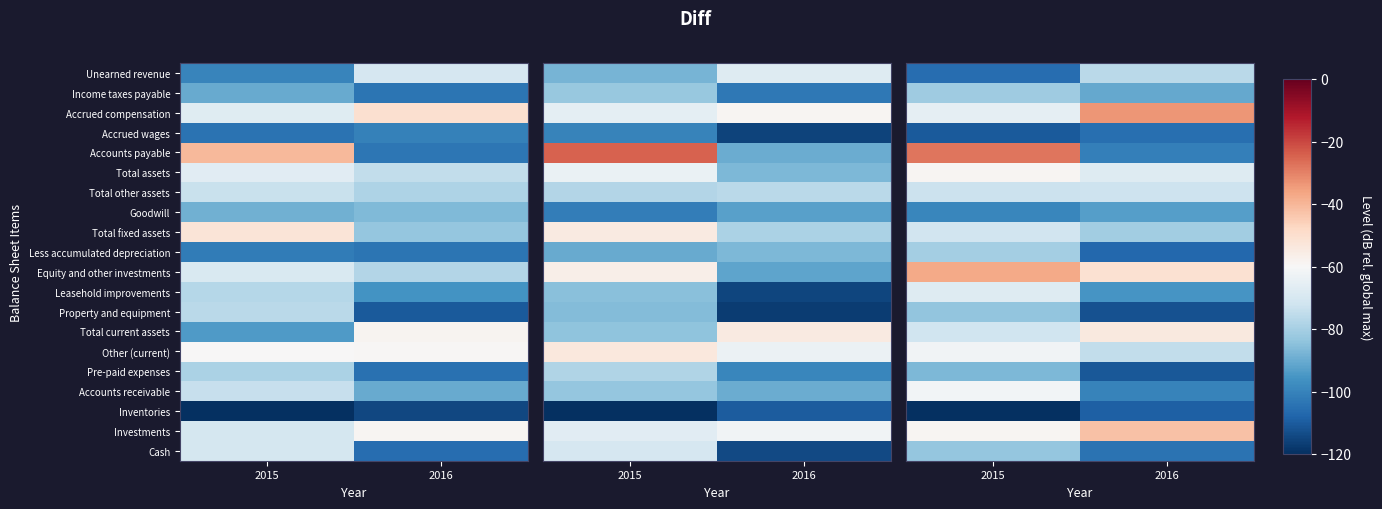

The value of Other (current) at 2015 is -17.1. True or false?

False